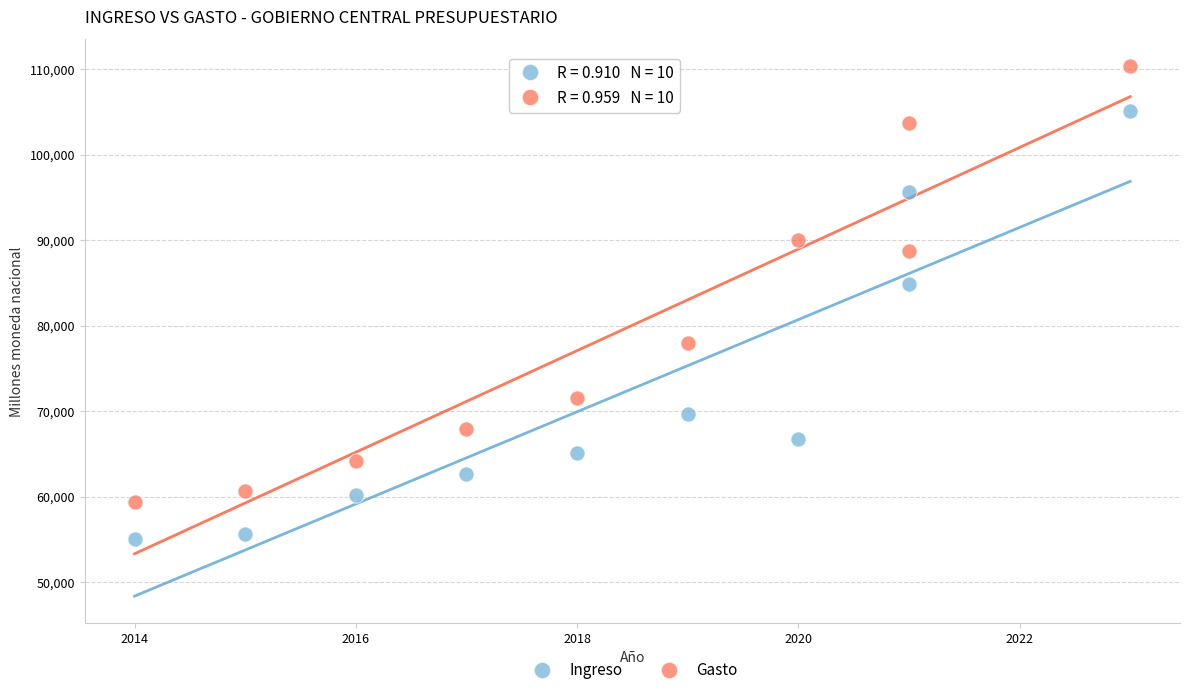

Across all series, what Y value is closest to 82724?

84837.6